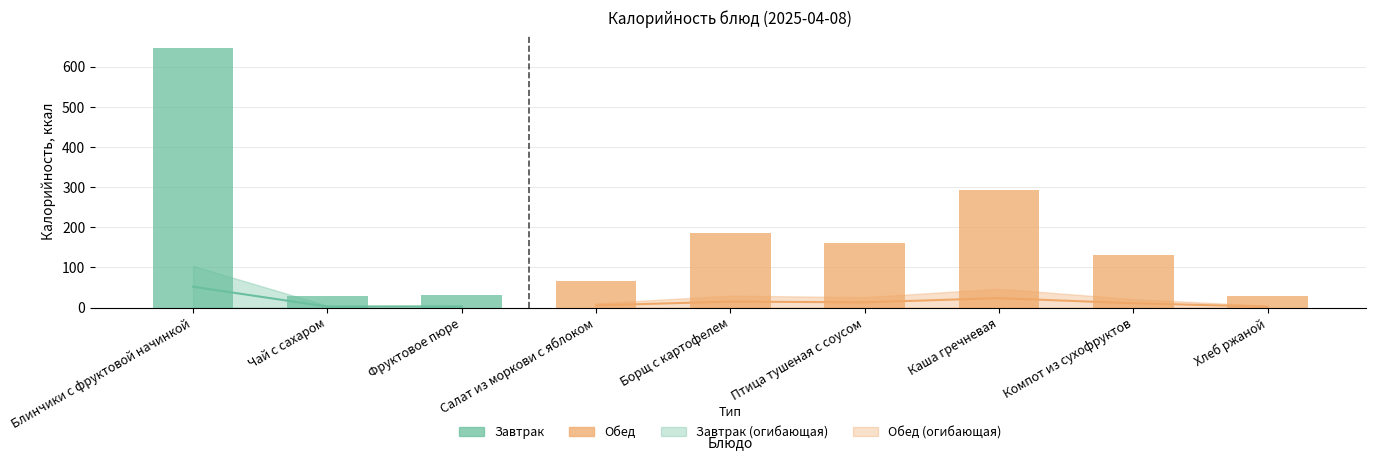

The chart shows a value of 179.6 at Блинчики с фруктовой начинкой. True or false?

False